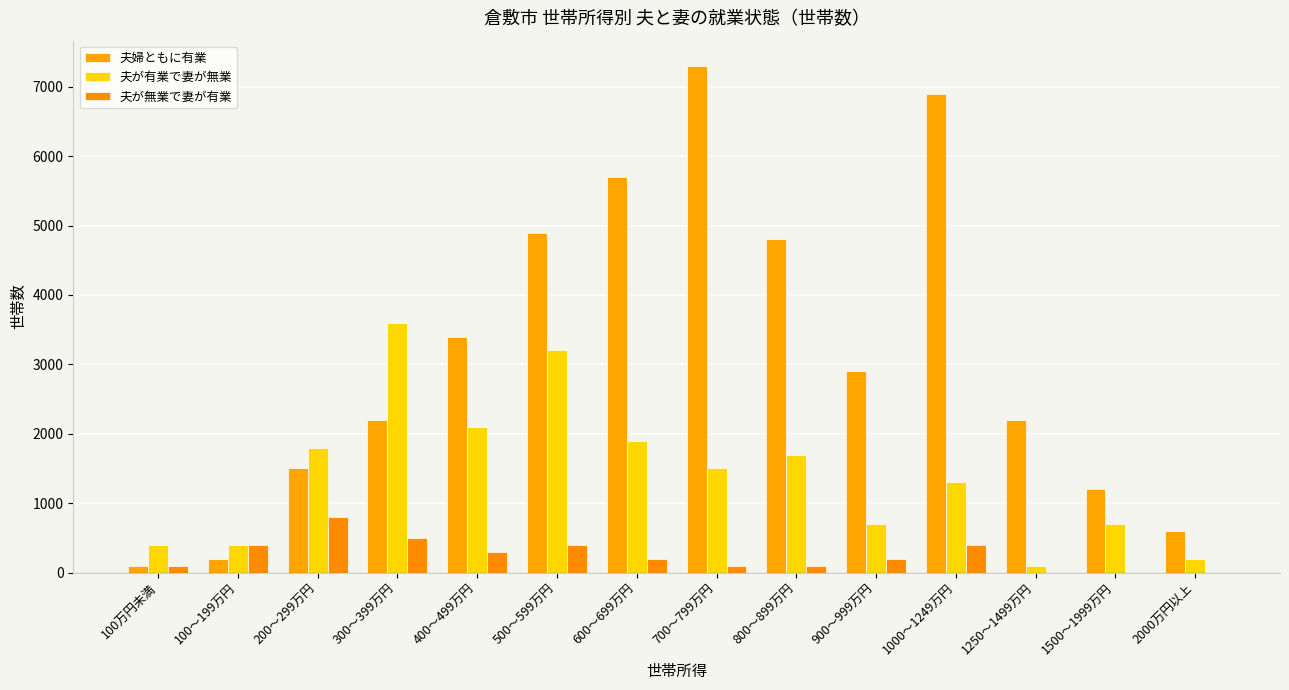

What are all the series names shown in the legend?

夫婦ともに有業, 夫が有業で妻が無業, 夫が無業で妻が有業